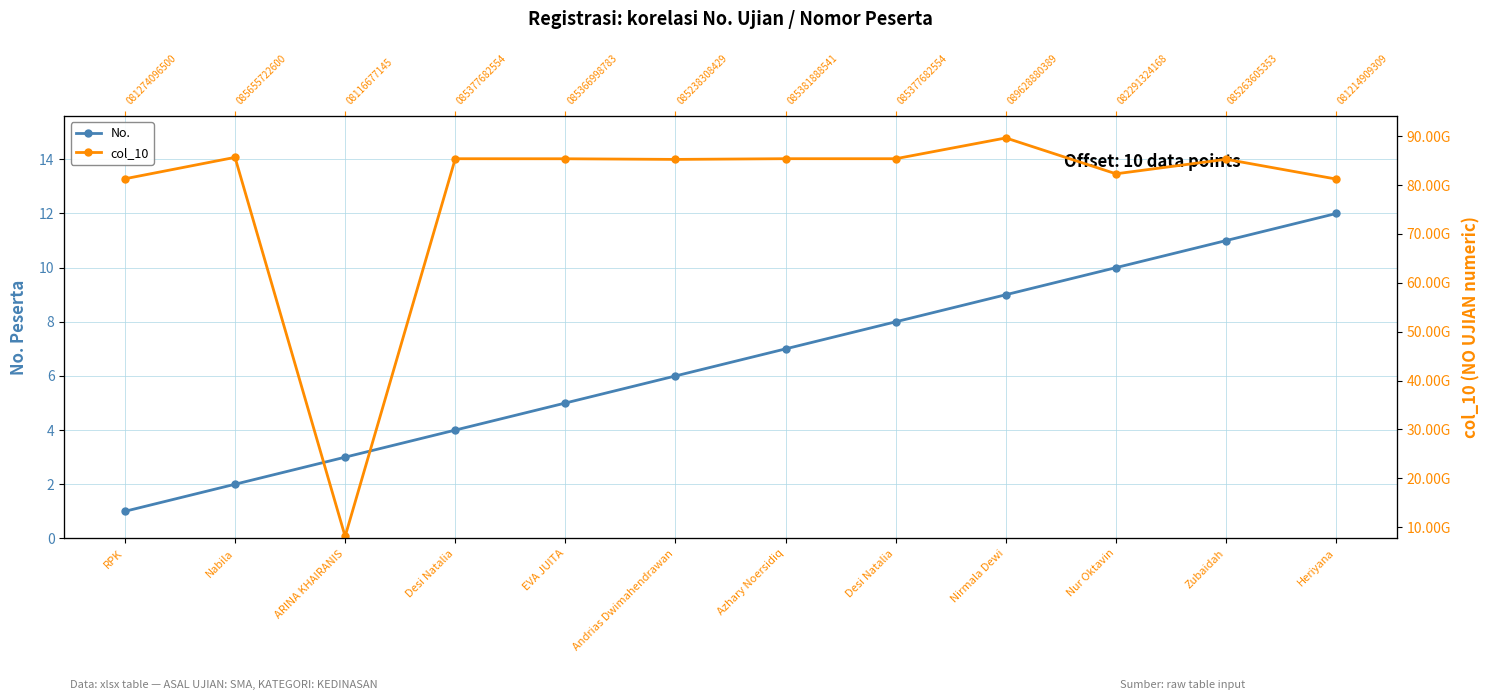

How many data points in col_10 are less than 85366998783?

6